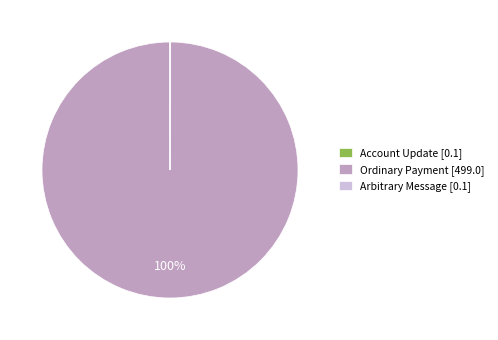

Is it true that Ordinary Payment is 100% of the pie?

True